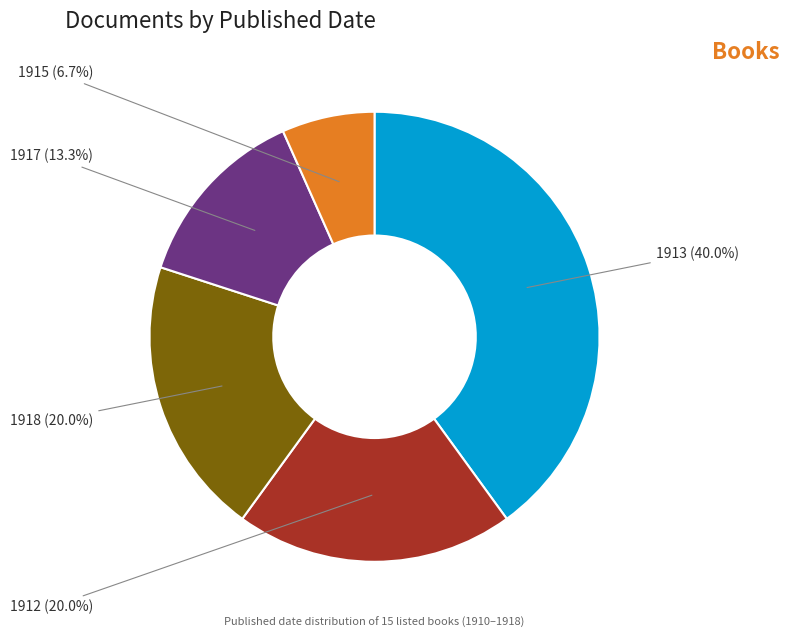

Which slice is the largest?

1913